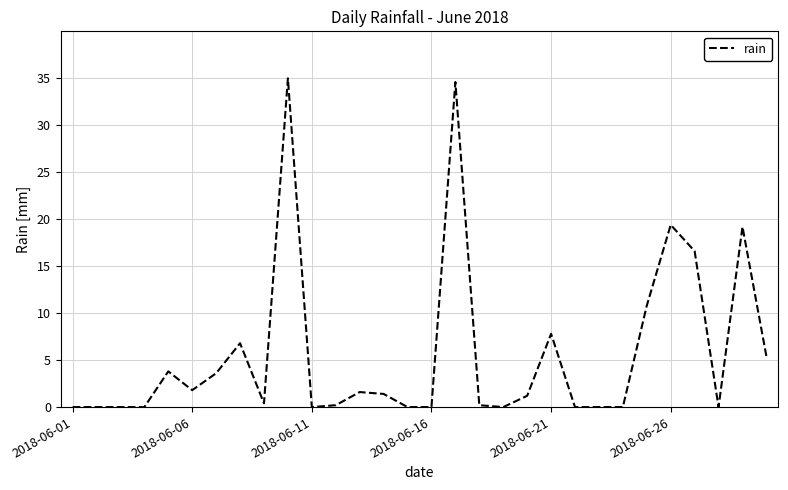

Reading left to right, transcribe all the data shown in this chart.

0.0	0.0	0.0	0.0	3.8	1.8	3.6	6.8	0.4	35.0	0.0	0.2	1.6	1.4	0.0	0.0	34.6	0.2	0.0	1.2	7.8	0.0	0.0	0.0	10.8	19.4	16.6	0.0	19.2	5.4